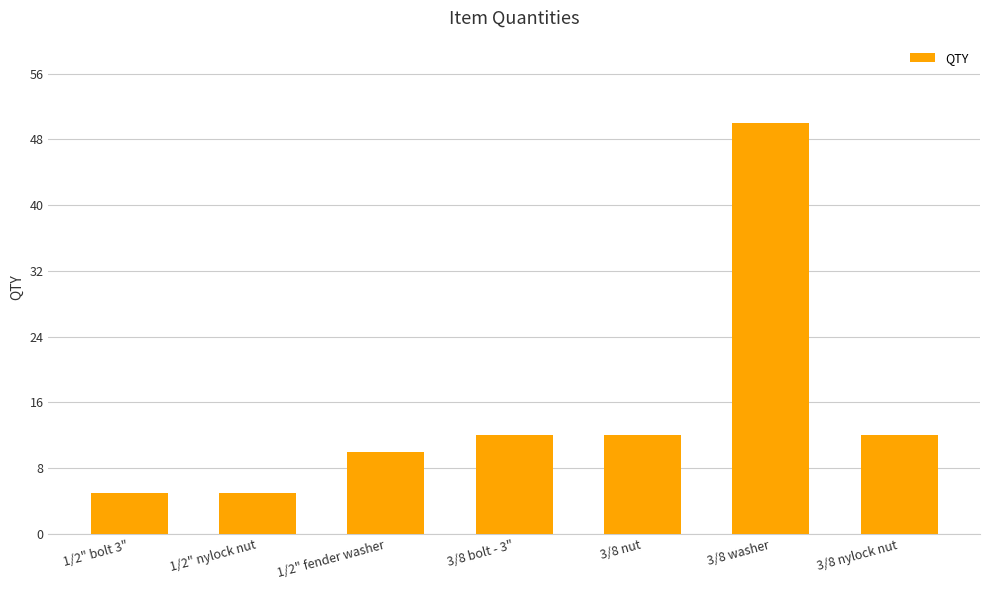

Reading right to left, list all the values displayed in this chart.

3/8 nylock nut=12	3/8 washer=50	3/8 nut=12	3/8 bolt - 3"=12	1/2" fender washer=10	1/2" nylock nut=5	1/2" bolt 3"=5